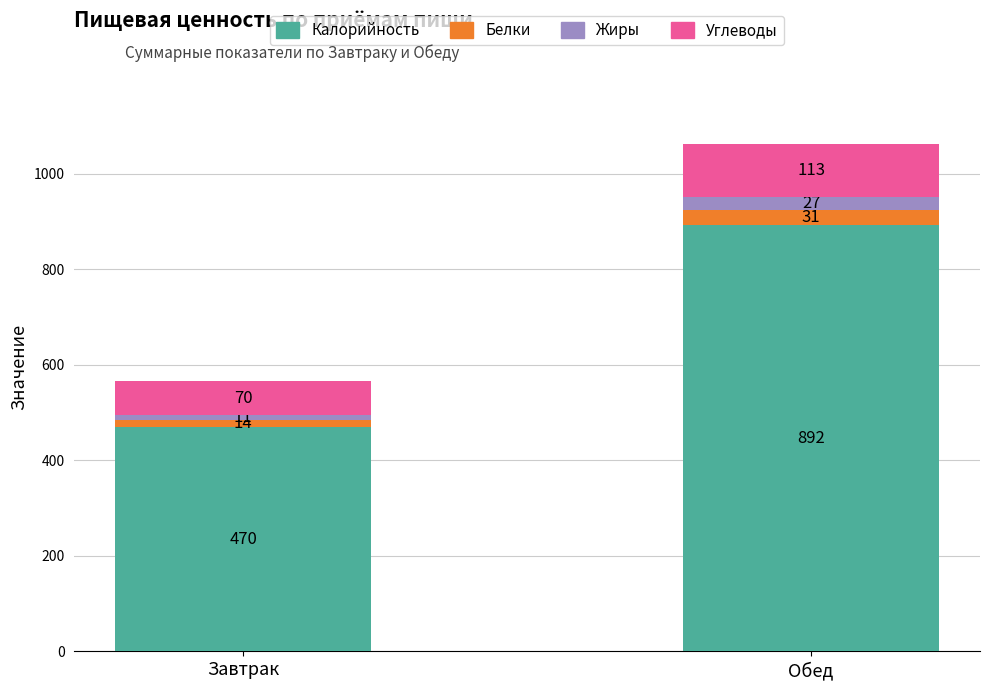

What is the total value across all series at Обед?

1063